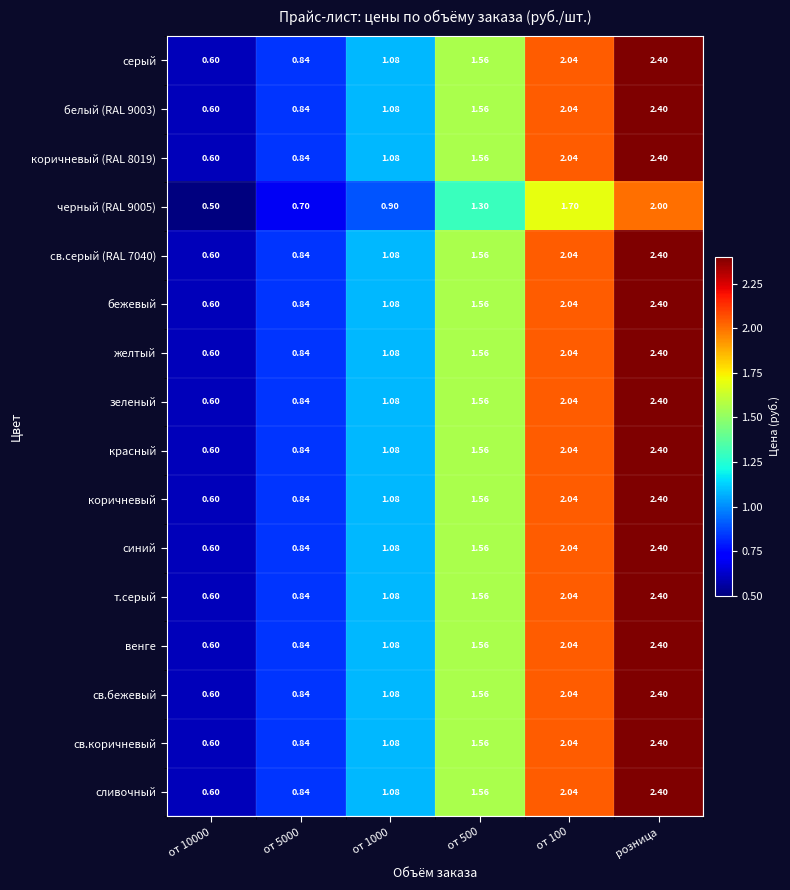

At which category does the chart reach its peak across all series?

розница